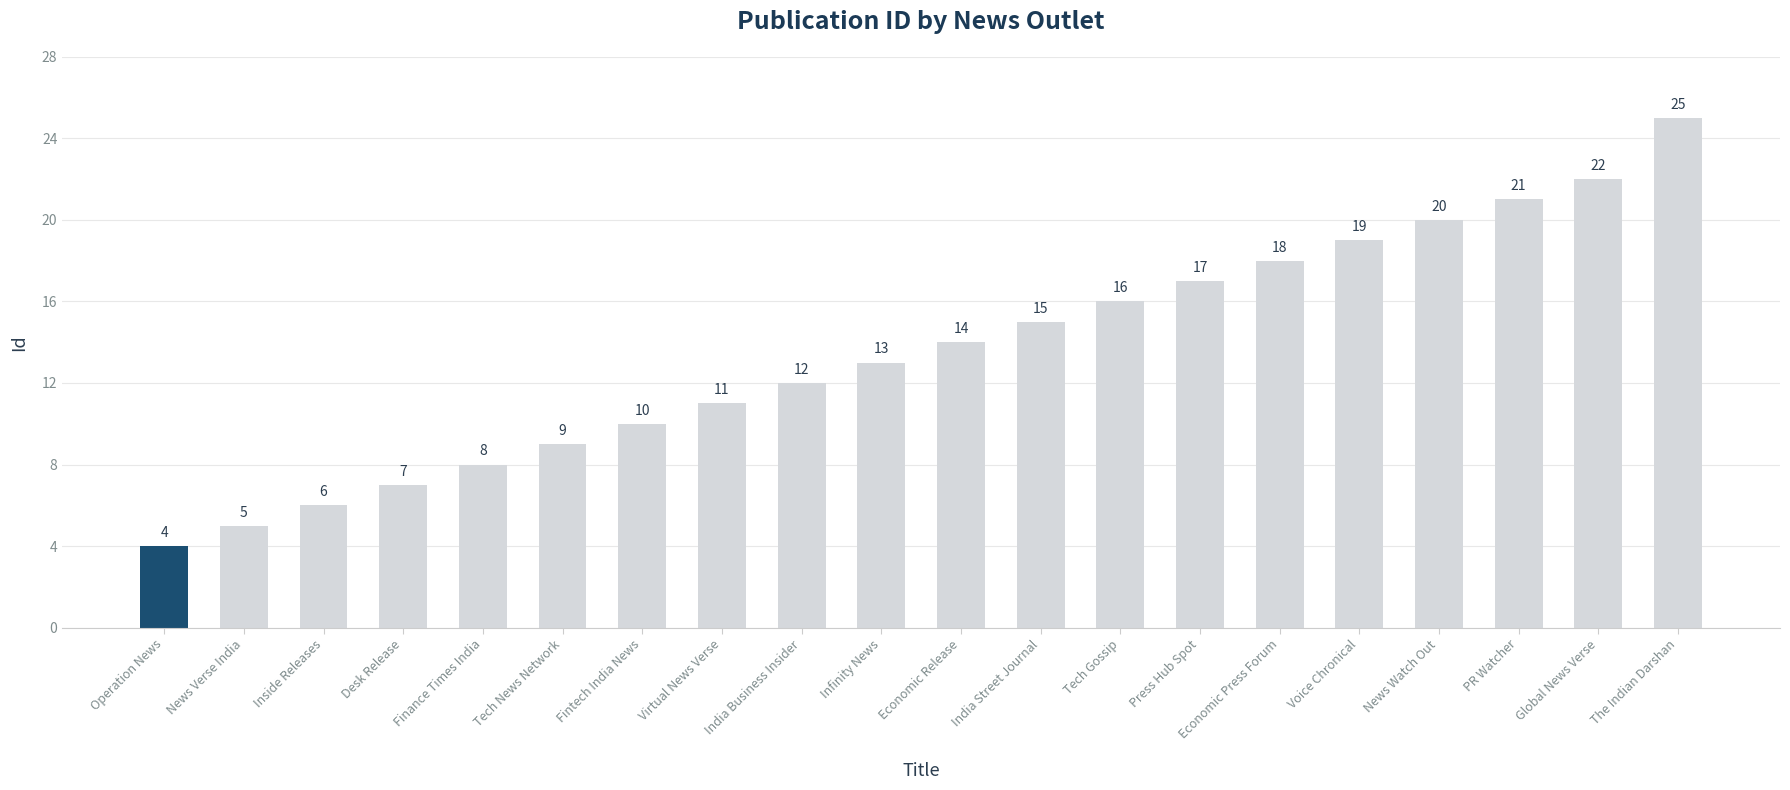

What is the difference between the values at News Watch Out and India Street Journal?

5